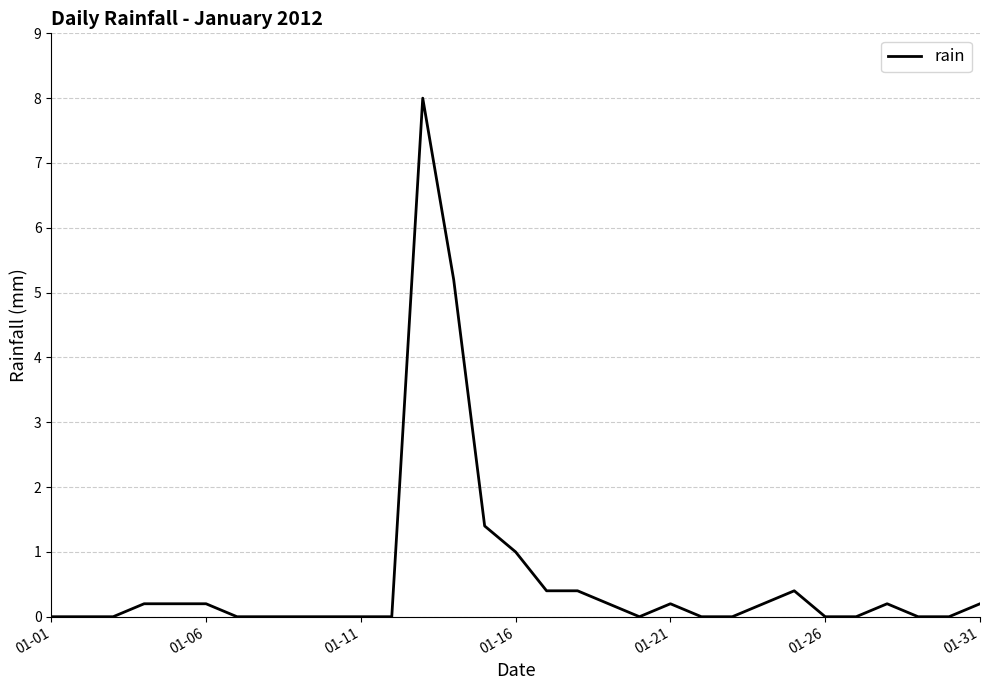

What is the difference between the maximum and minimum values?

8.0